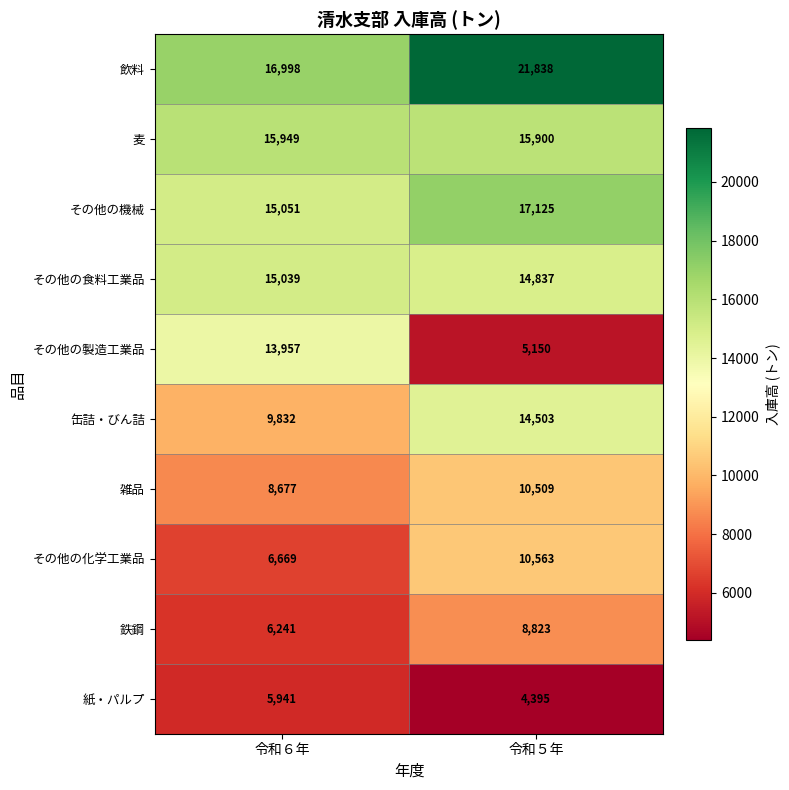

What is the difference between the 麦 values at 令和５年 and 令和６年?

49